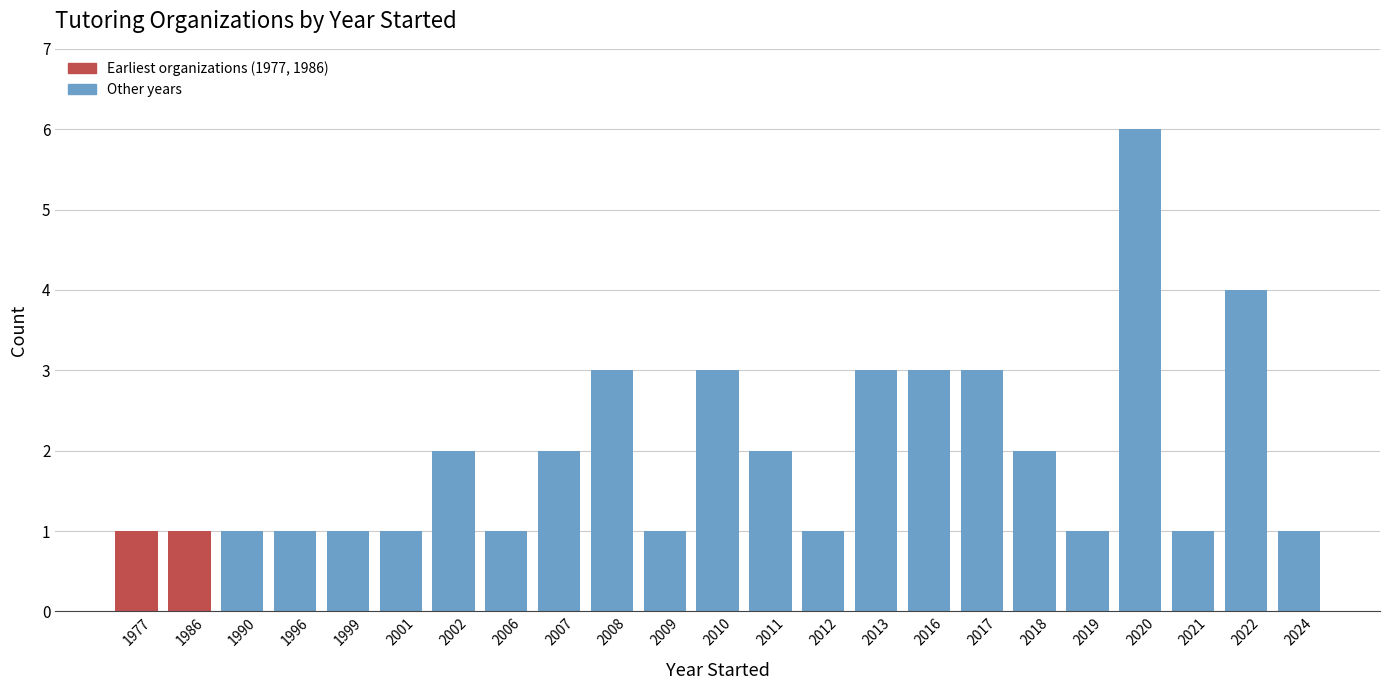

Reading right to left, list all the values displayed in this chart.

2024=1	2022=4	2021=1	2020=6	2019=1	2018=2	2017=3	2016=3	2013=3	2012=1	2011=2	2010=3	2009=1	2008=3	2007=2	2006=1	2002=2	2001=1	1999=1	1996=1	1990=1	1986=1	1977=1